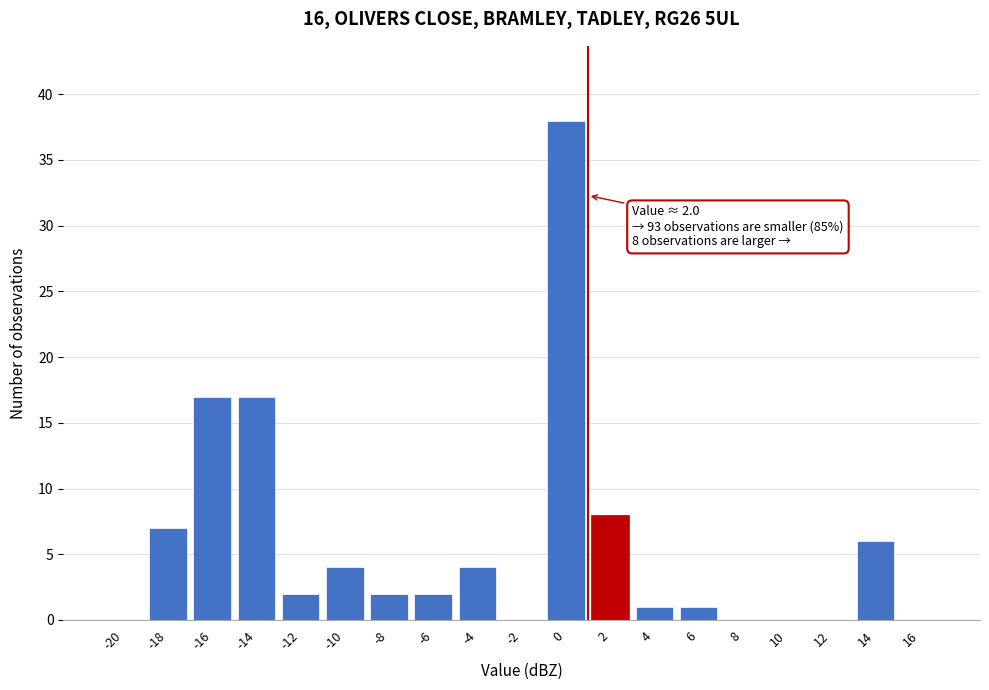

Reading right to left, list all the values displayed in this chart.

16=0	14=6	12=0	10=0	8=0	6=1	4=1	2=8	0=38	-2=0	-4=4	-6=2	-8=2	-10=4	-12=2	-14=17	-16=17	-18=7	-20=0